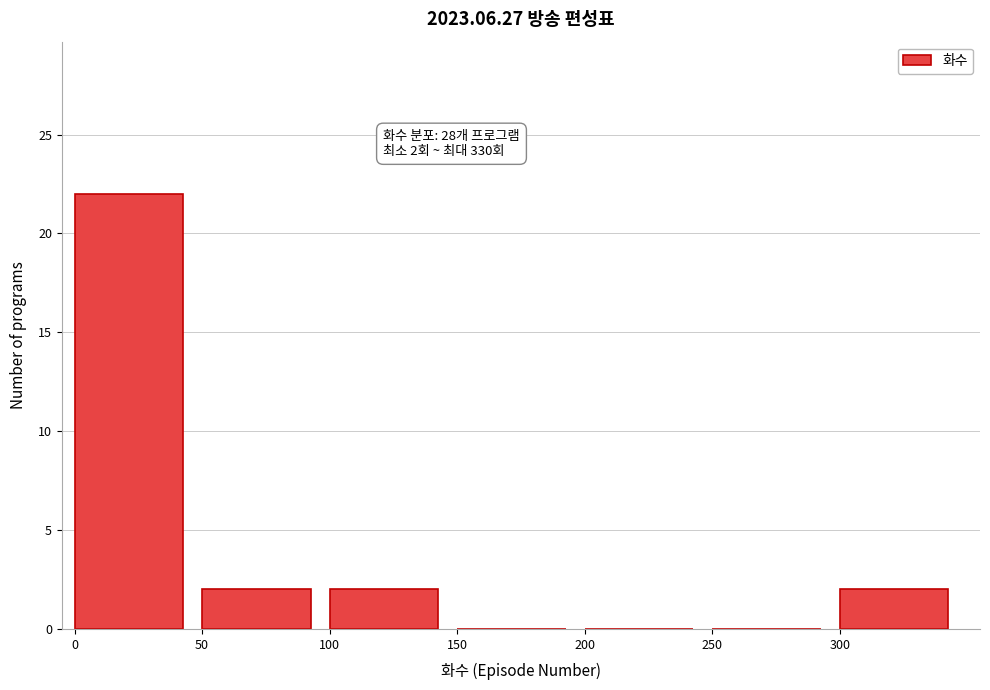

Over which range of the x-axis is the bar tallest?

0 to 50